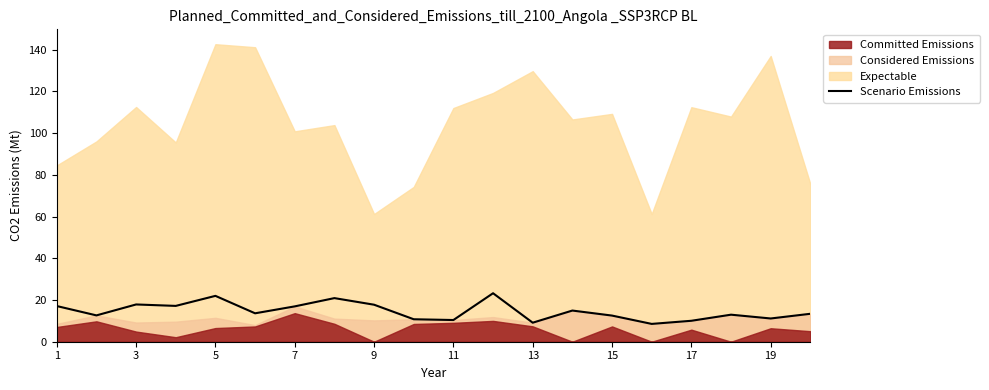

What is the difference between the second highest and second lowest values?

12.9